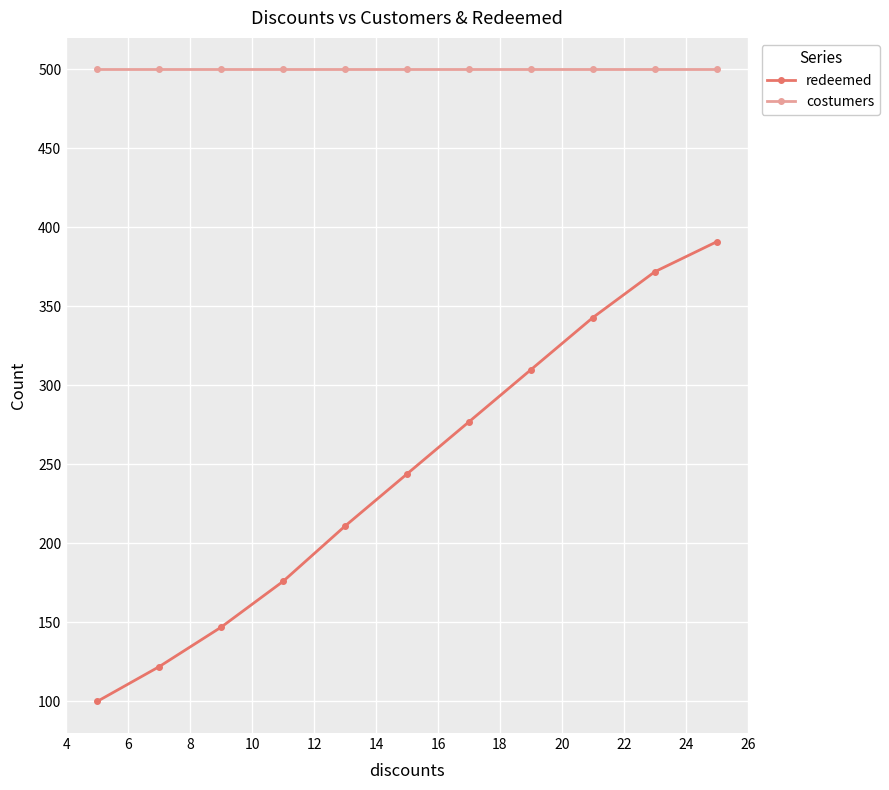

What is the maximum value shown in the chart?

500